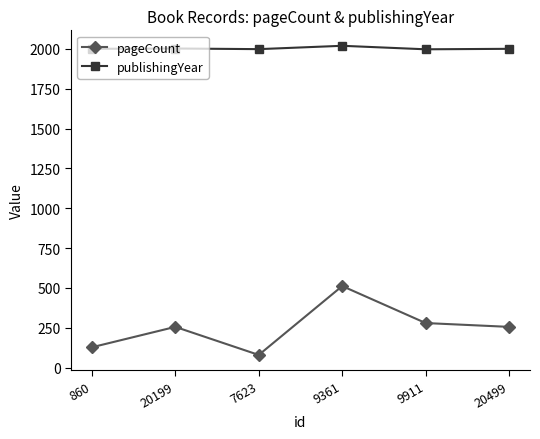

Which series changed the most between 9361 and 20499?

pageCount